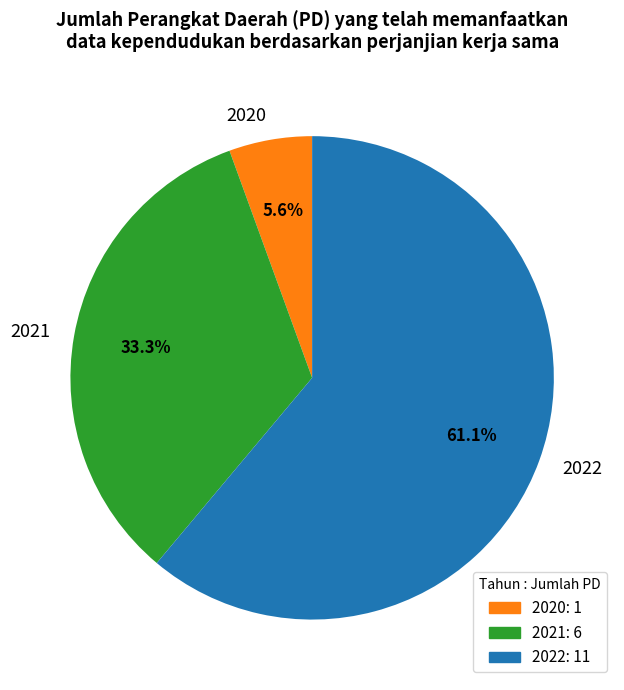

Which category has the biggest portion of the pie?

2022